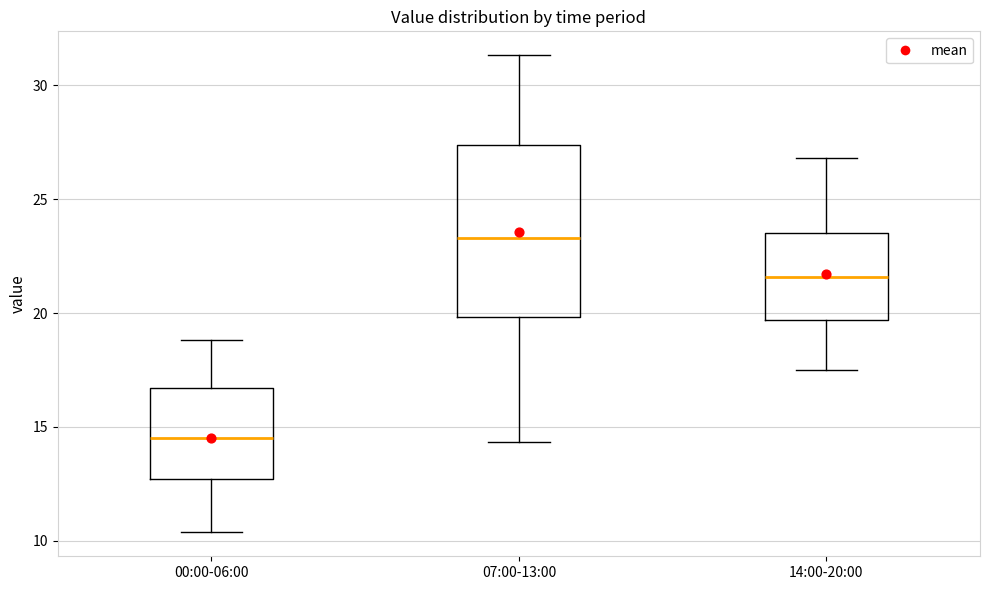

Which box is the tallest, from its lower edge to its upper edge?

07:00-13:00